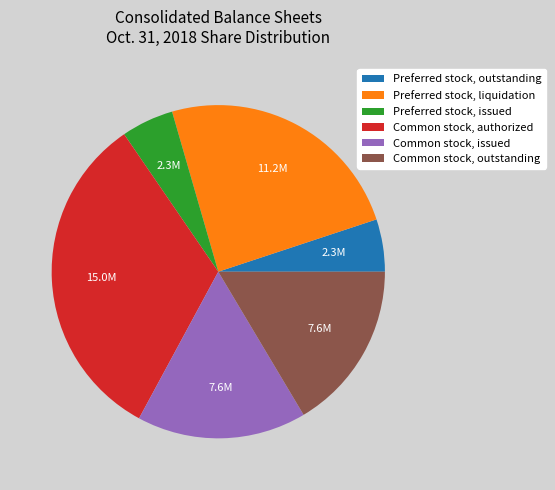

Is Preferred stock, outstanding the majority of the pie?

No